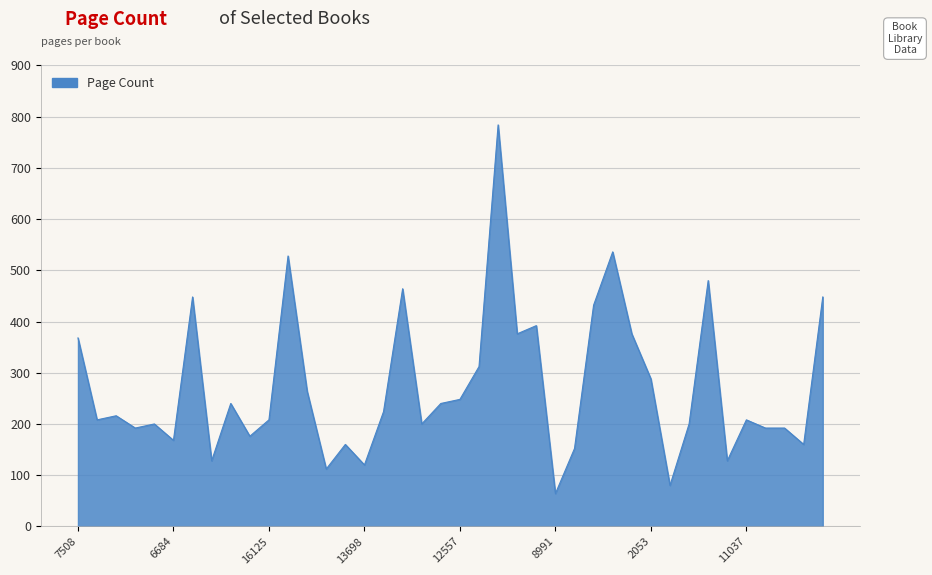

What is the minimum value shown in the chart?

64